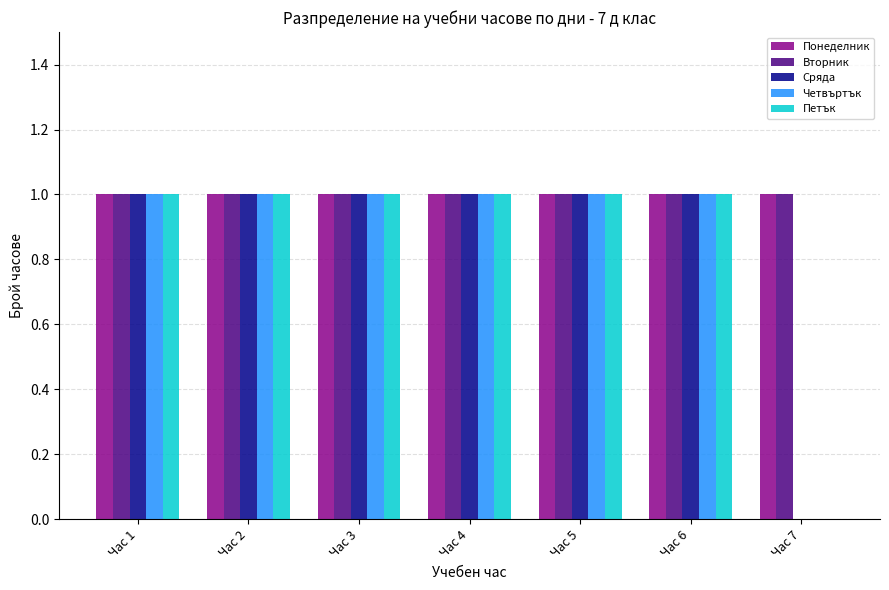

The Четвъртък series shows 2 at Час 1. True or false?

False